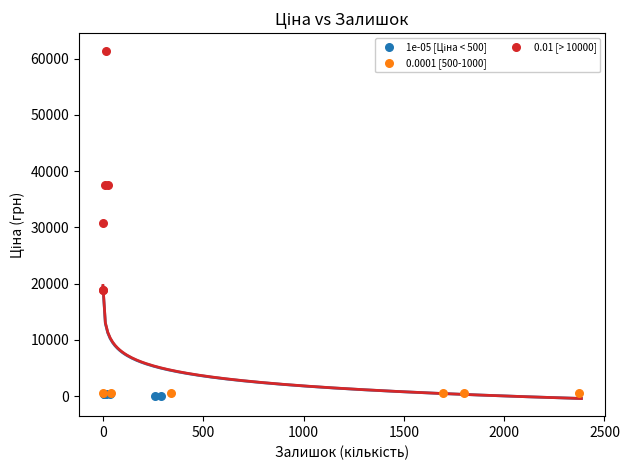

Which series has the largest Y range (max minus min)?

0.01 [> 10000]